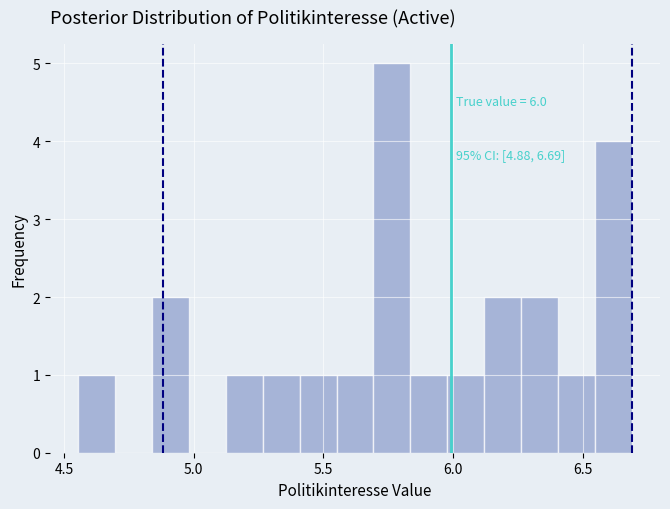

Read against the x-axis, roughly where is the centre of the tallest bar?

5.75